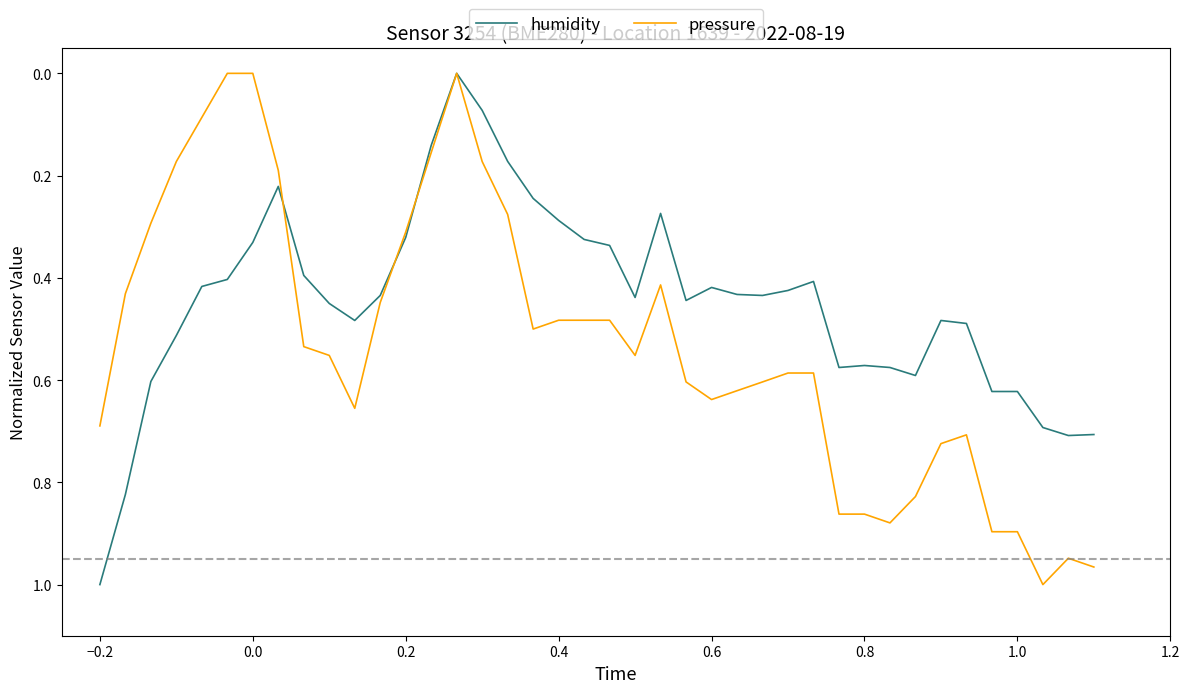

List the series in order of their overall mean, lowest first.

humidity, pressure